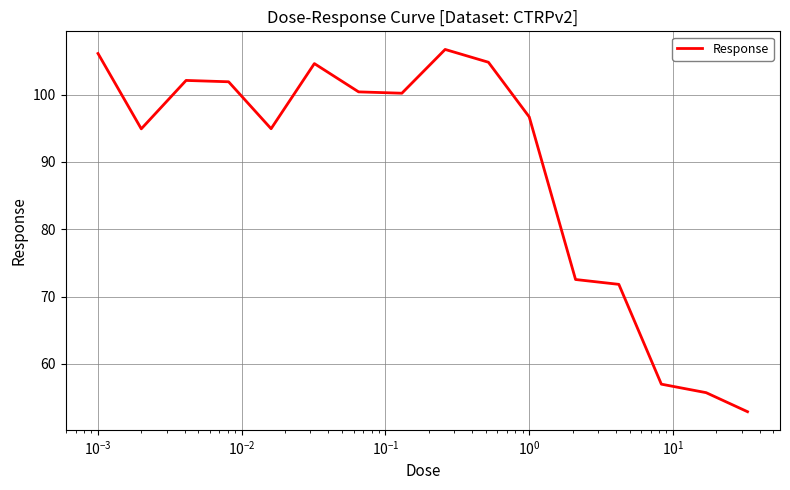

What is the greatest value displayed?

106.7